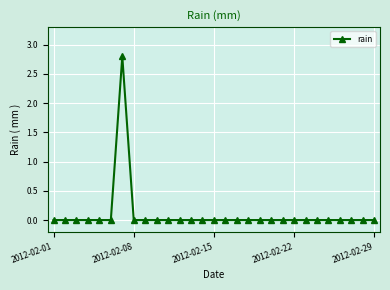

Reading left to right, list all the values displayed in this chart.

0.0	0.0	0.0	0.0	0.0	0.0	2.8	0.0	0.0	0.0	0.0	0.0	0.0	0.0	0.0	0.0	0.0	0.0	0.0	0.0	0.0	0.0	0.0	0.0	0.0	0.0	0.0	0.0	0.0